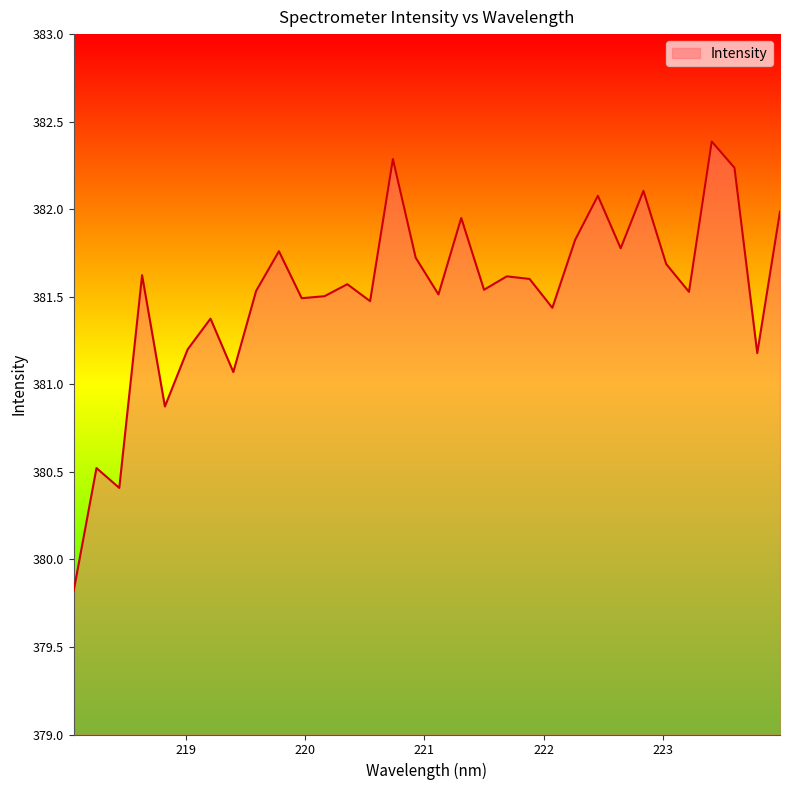

What is the maximum value shown in the chart?

382.4